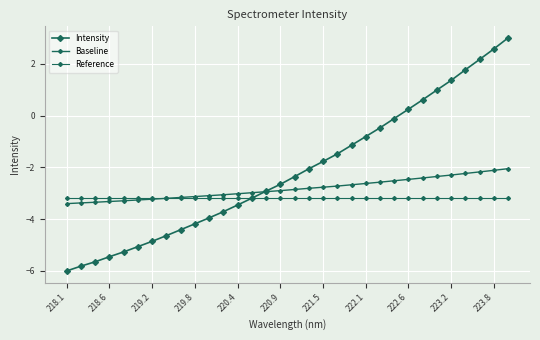

How many lines are shown in the chart?

3